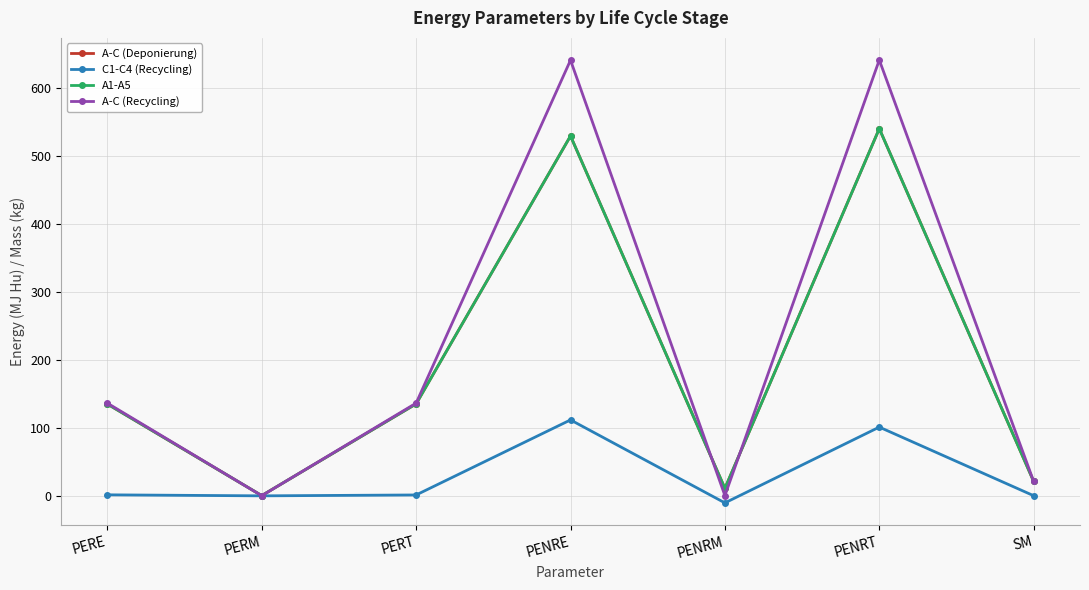

Count the number of data series in this chart.

4